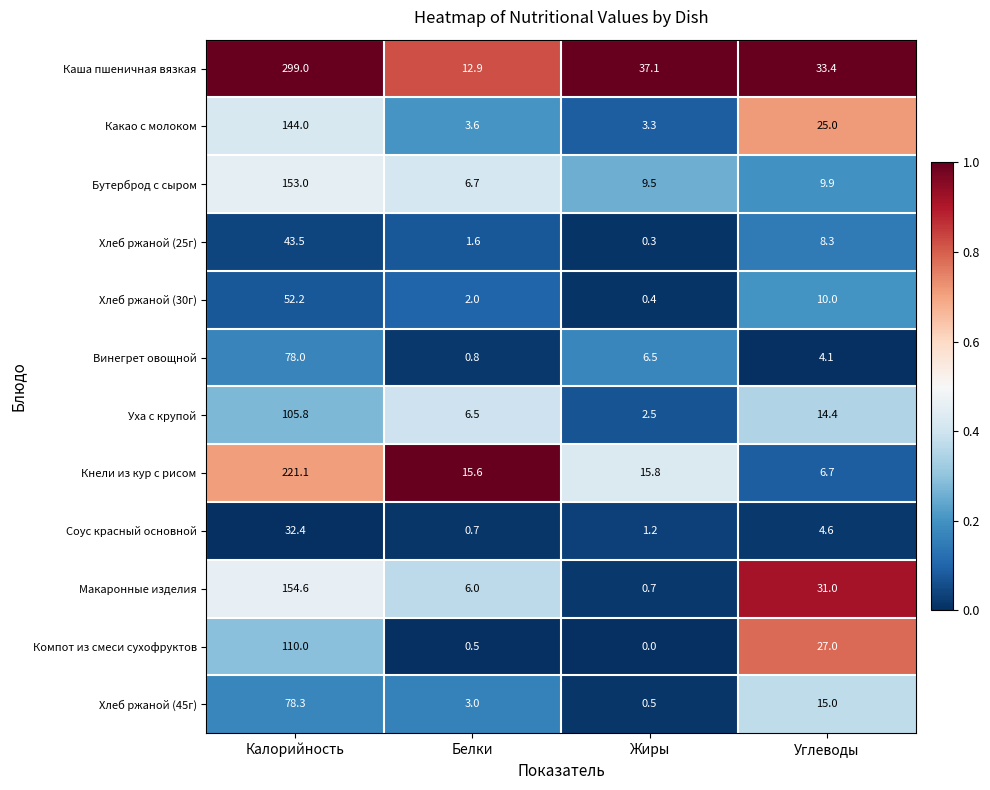

How many series are shown in this chart?

12